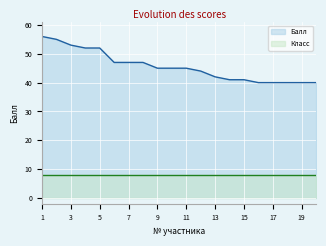

What is the difference between the second highest and second lowest values?

15